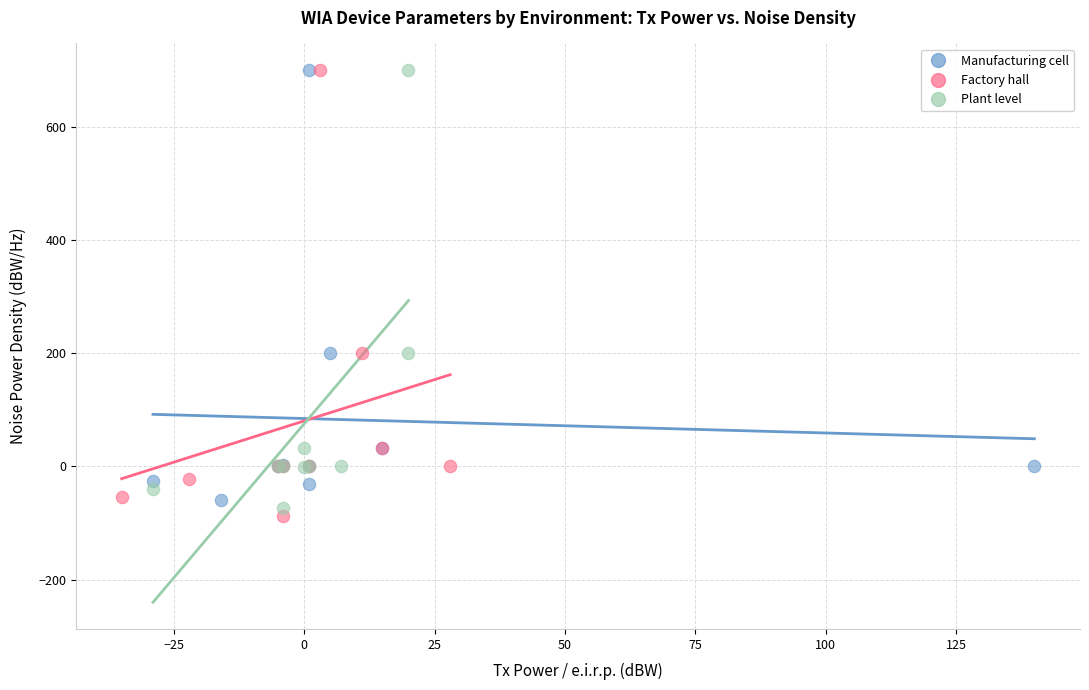

What are all the series names shown in the legend?

Manufacturing cell, Factory hall, Plant level